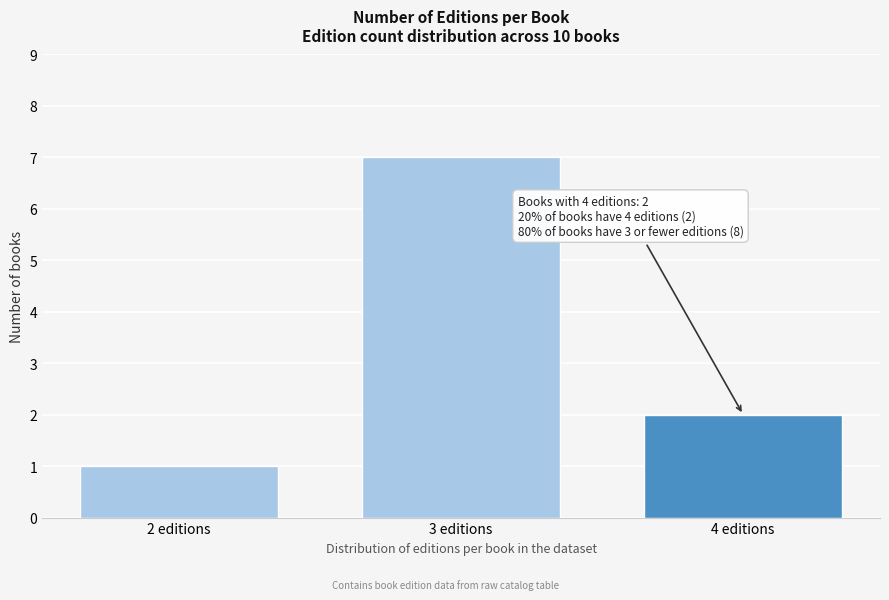

Reading right to left, what are all the values shown in this chart?

4 editions=2	3 editions=7	2 editions=1